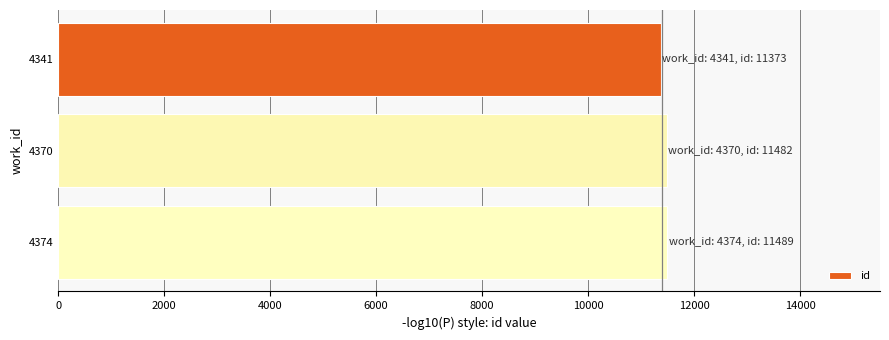

What is the ratio of the value at 4341 to the value at 4370?

1.0